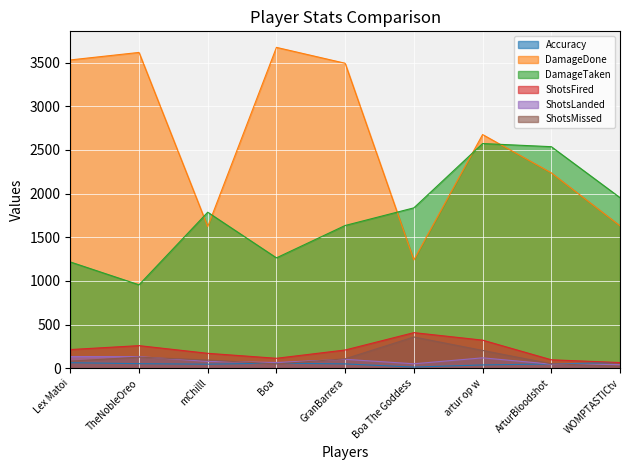

Which category has the highest value in the Accuracy series?

WOMPTASTICtv